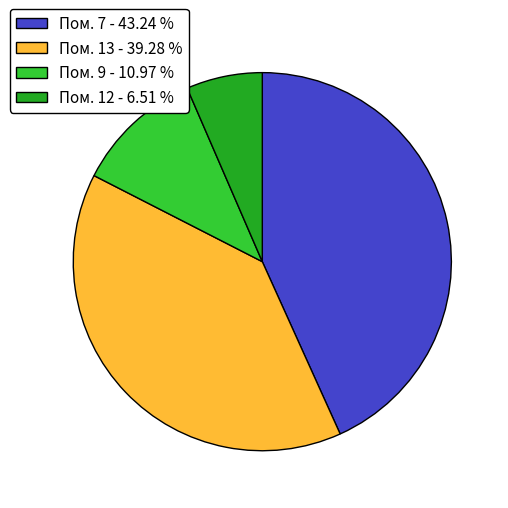

Does Пом. 12 - 6.51 % account for over 50% of the chart?

No